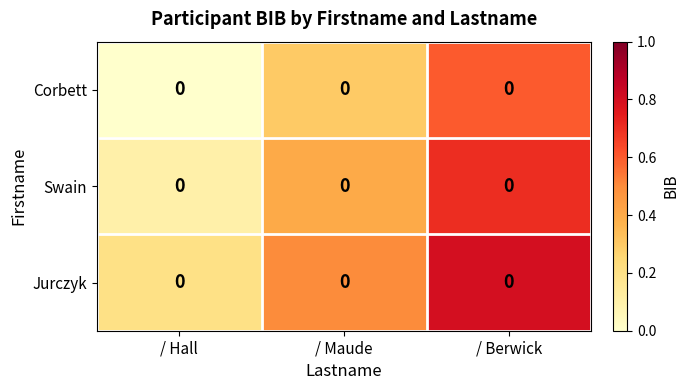

What is the total value across all series at / Berwick?

2.1